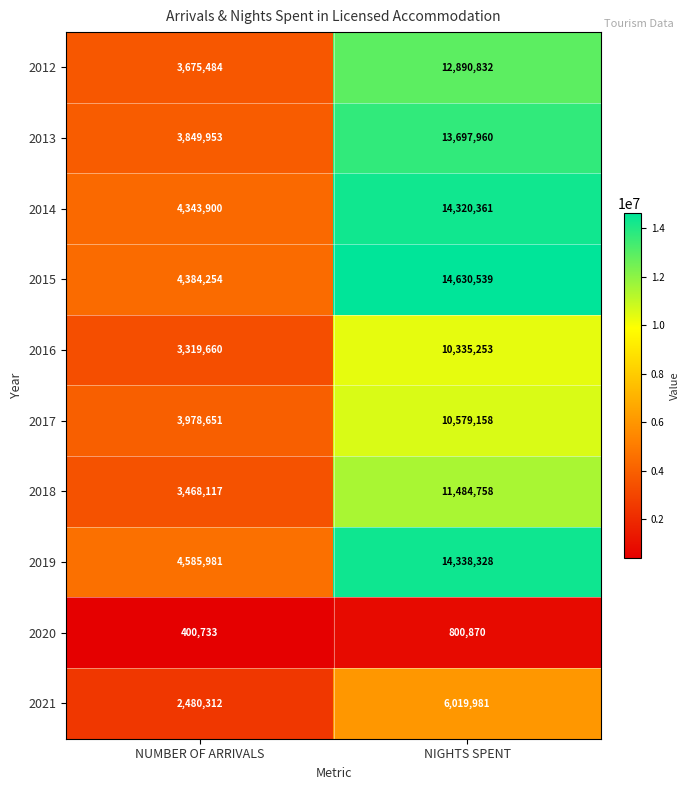

At which category does the chart reach its minimum across all series?

NUMBER OF ARRIVALS